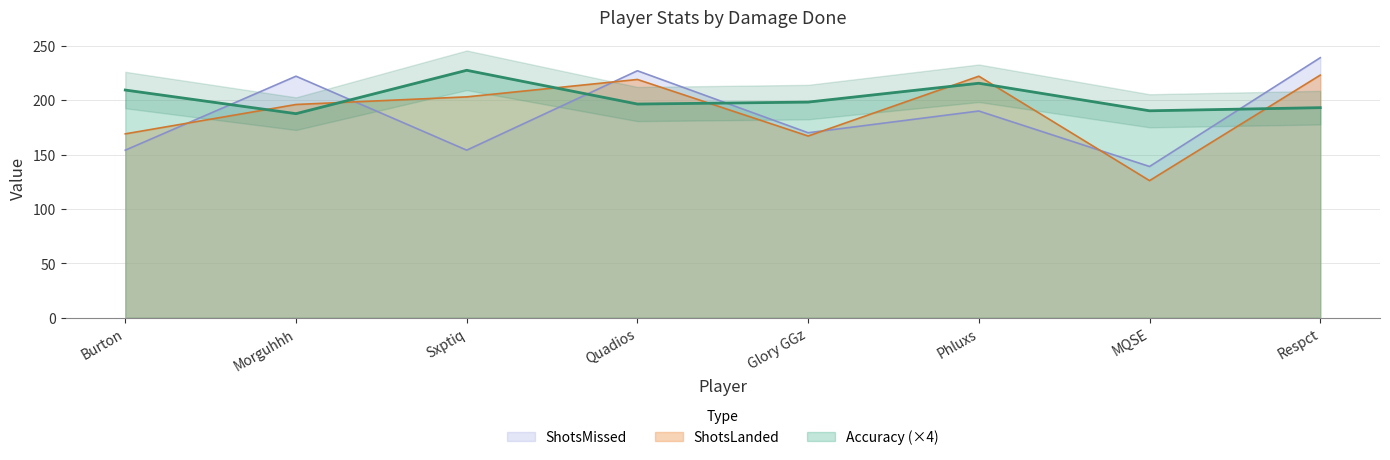

Which series has the widest spread of values?

ShotsMissed